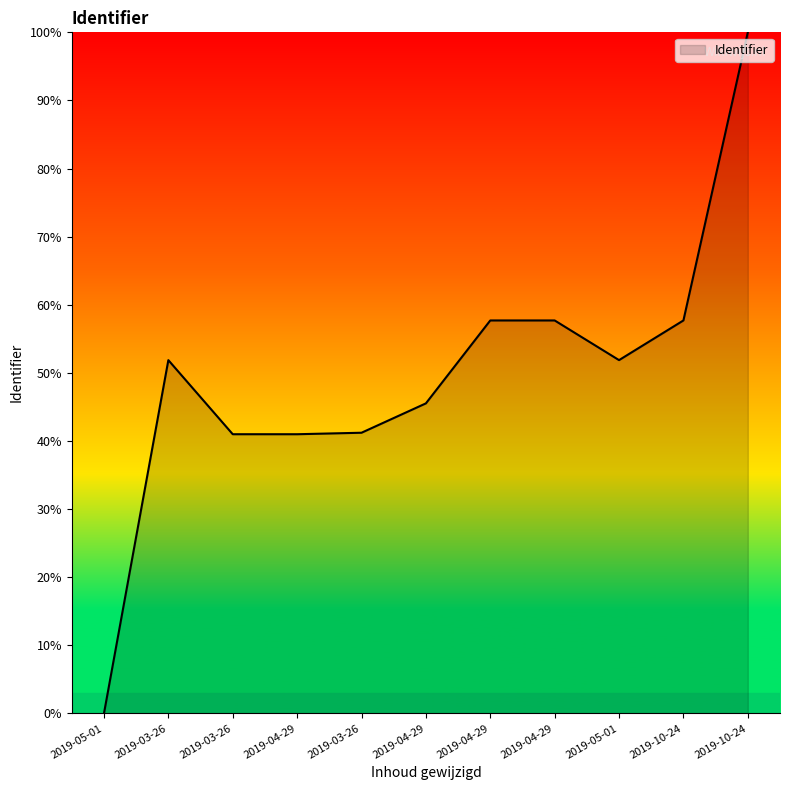

What is the difference between the maximum and minimum values?

100.0